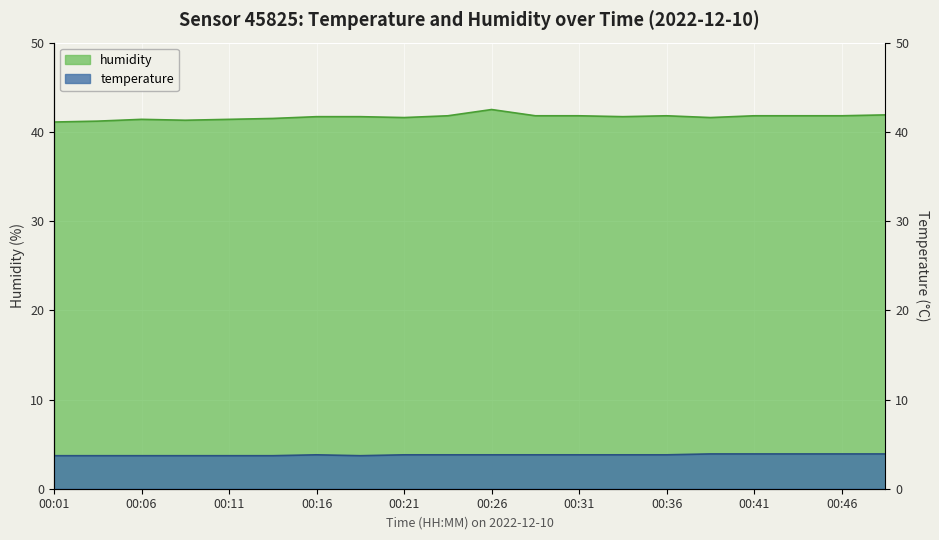

What is the total value across all series at 00:28?

45.6